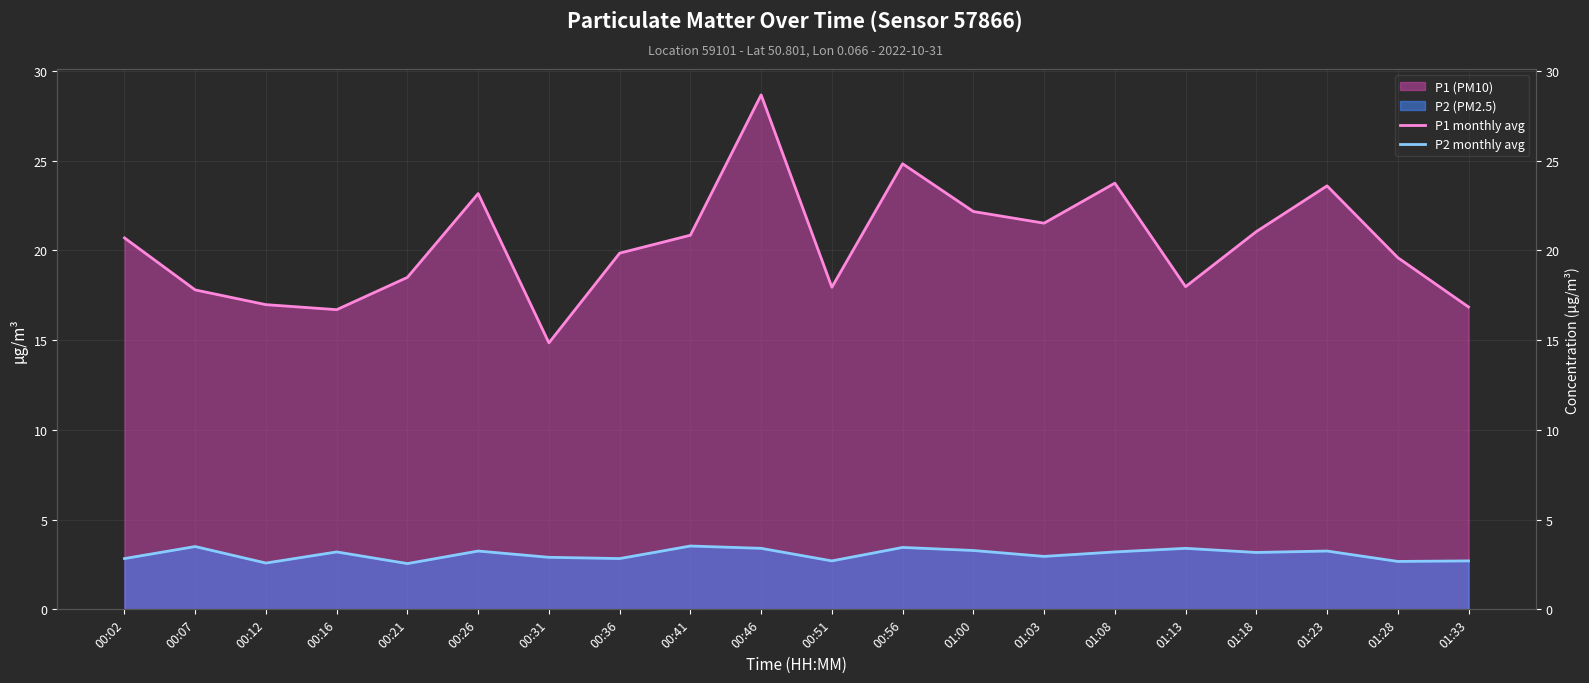

Reading left to right, list all the values displayed in this chart.

P1 monthly avg: 00:02=20.7	00:07=17.8	00:12=17.0	00:16=16.7	00:21=18.5	00:26=23.2	00:31=14.8	00:36=19.9	00:41=20.9	00:46=28.7	00:51=17.9	00:56=24.8	01:00=22.2	01:03=21.5	01:08=23.8	01:13=18.0	01:18=21.1	01:23=23.6	01:28=19.6	01:33=16.9
P2 monthly avg: 00:02=2.8	00:07=3.5	00:12=2.6	00:16=3.2	00:21=2.5	00:26=3.2	00:31=2.9	00:36=2.8	00:41=3.5	00:46=3.4	00:51=2.7	00:56=3.5	01:00=3.3	01:03=3.0	01:08=3.2	01:13=3.4	01:18=3.2	01:23=3.2	01:28=2.7	01:33=2.7